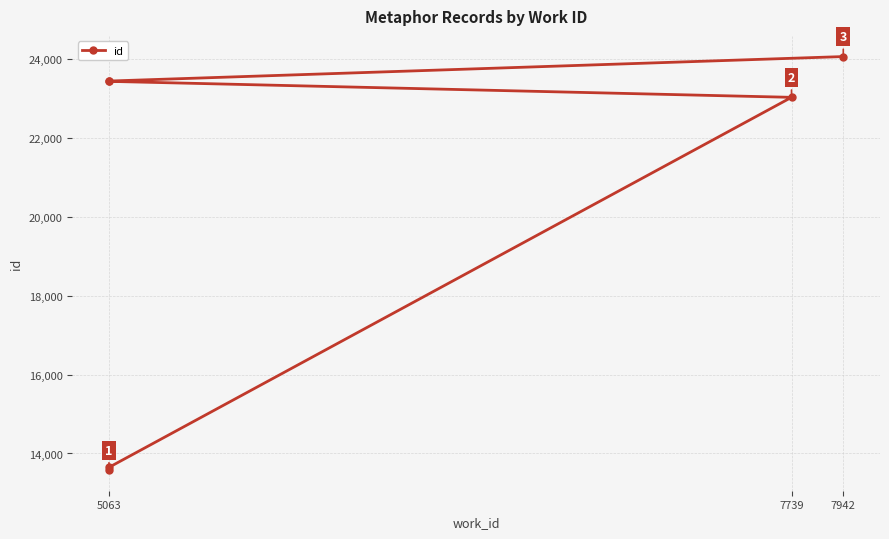

What is the sum of all values?

121213